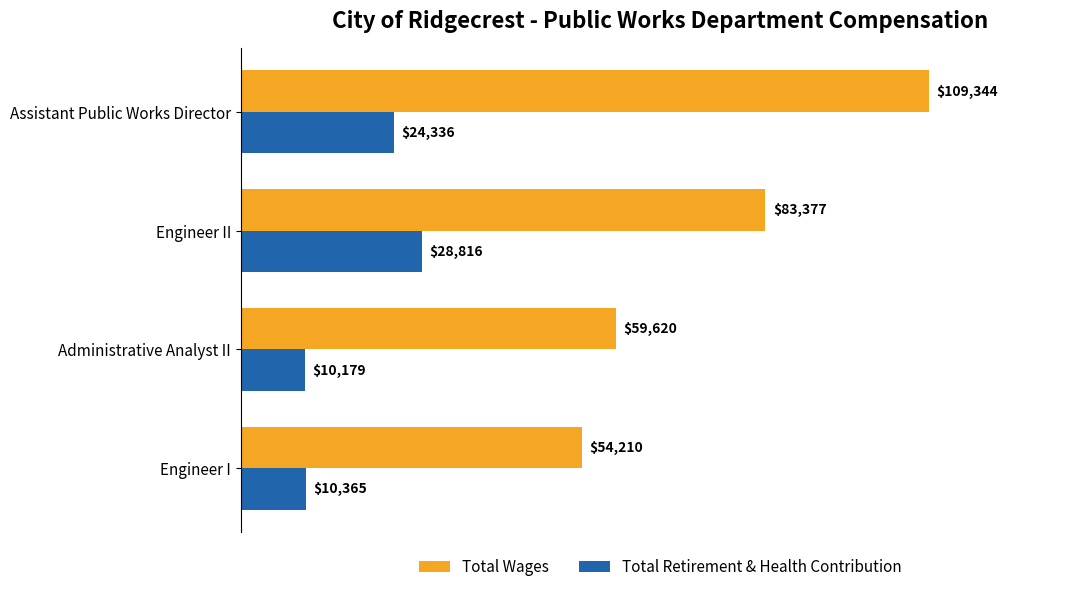

The Total Wages series shows 83341 at Engineer I. True or false?

False